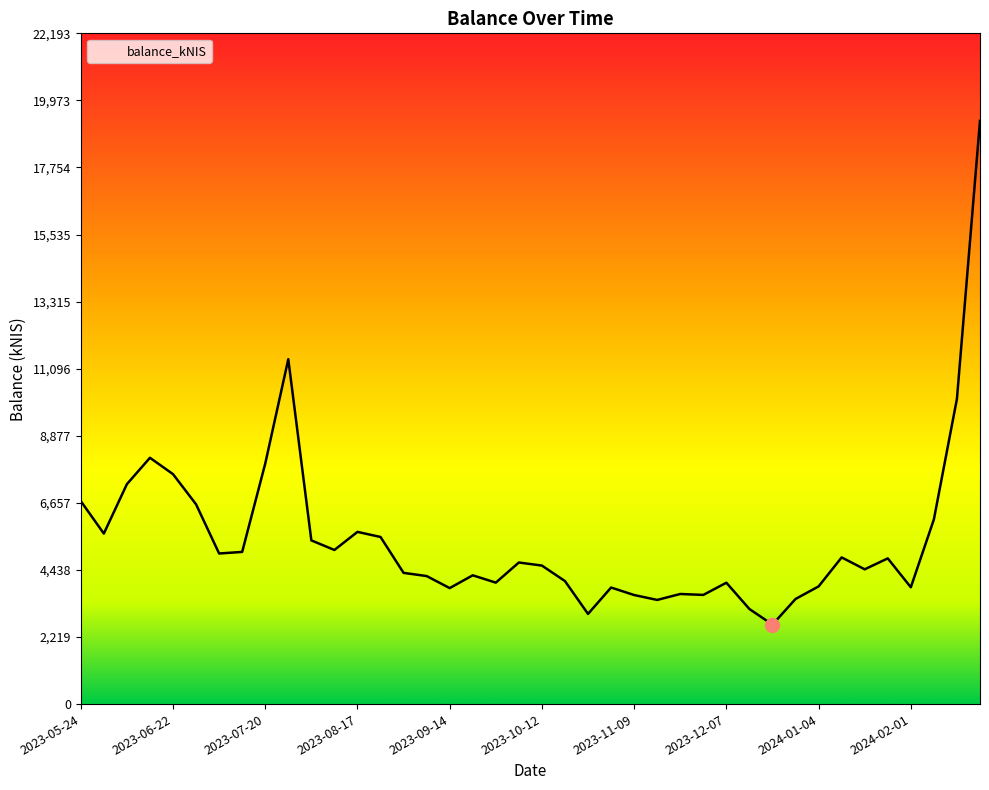

What is the minimum value shown in the chart?

2630.1